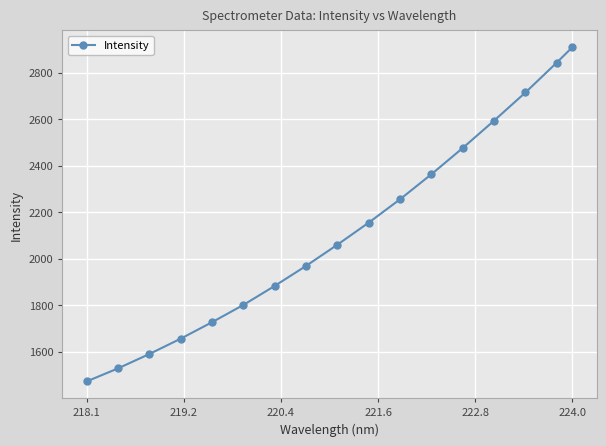

Count the number of data series in this chart.

1